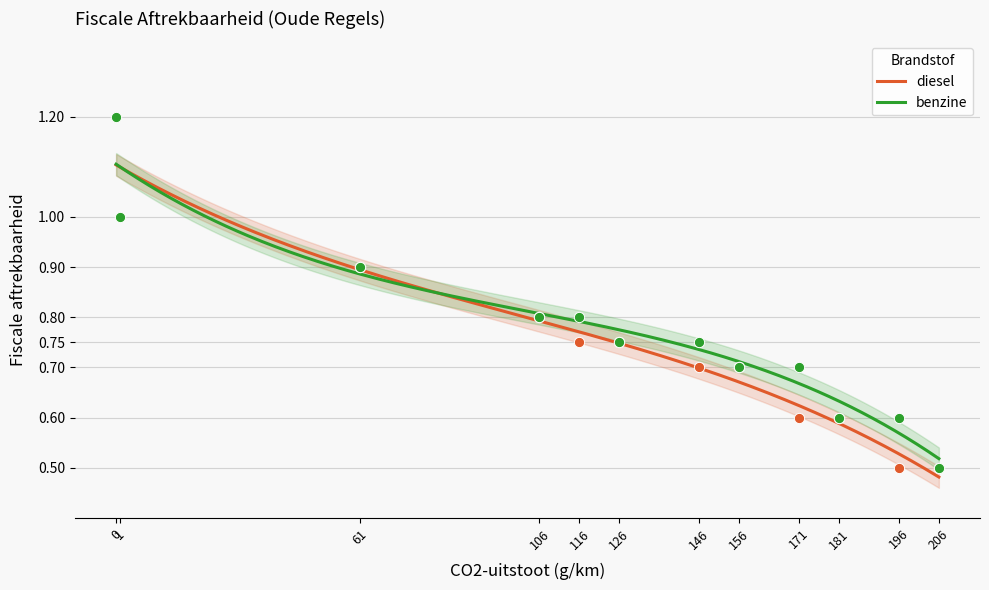

At how many categories does at least one series exceed 0?

12